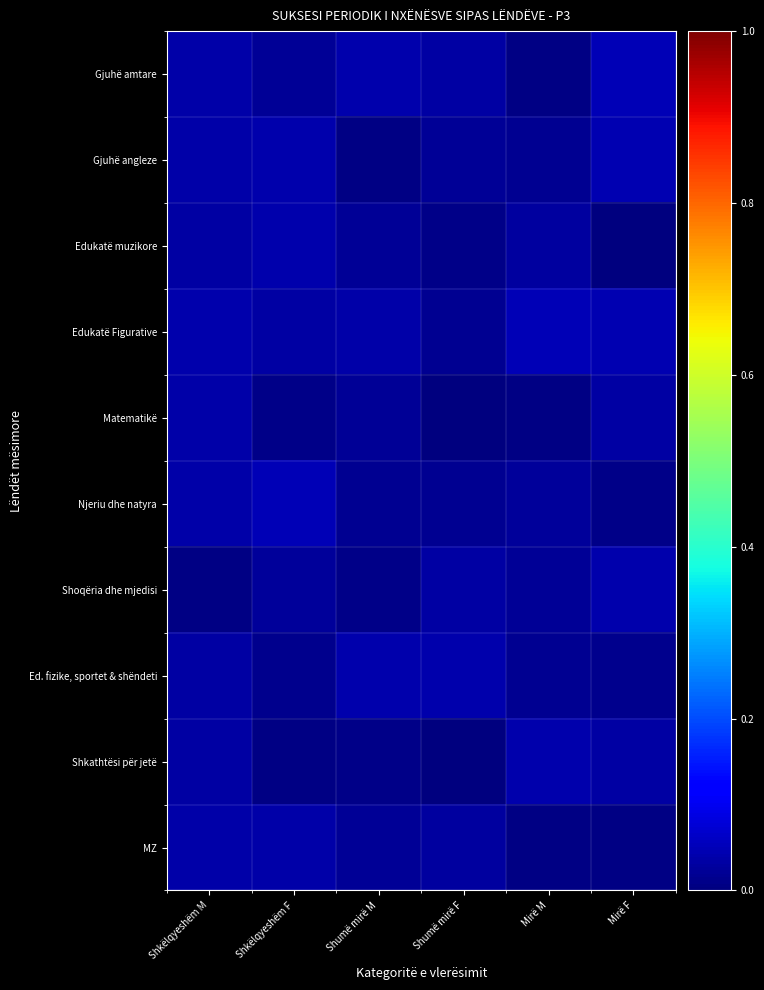

Reading left to right, what are all the values shown in this chart?

Gjuhë amtare: Shkëlqyeshëm M=0.0	Shkëlqyeshëm F=0.0	Shumë mirë M=0.0	Shumë mirë F=0.0	Mirë M=0.0	Mirë F=0.0
Gjuhë angleze: Shkëlqyeshëm M=0.0	Shkëlqyeshëm F=0.0	Shumë mirë M=0.0	Shumë mirë F=0.0	Mirë M=0.0	Mirë F=0.0
Edukatë muzikore: Shkëlqyeshëm M=0.0	Shkëlqyeshëm F=0.0	Shumë mirë M=0.0	Shumë mirë F=0.0	Mirë M=0.0	Mirë F=0.0
Edukatë Figurative: Shkëlqyeshëm M=0.0	Shkëlqyeshëm F=0.0	Shumë mirë M=0.0	Shumë mirë F=0.0	Mirë M=0.0	Mirë F=0.0
Matematikë: Shkëlqyeshëm M=0.0	Shkëlqyeshëm F=0.0	Shumë mirë M=0.0	Shumë mirë F=0.0	Mirë M=0.0	Mirë F=0.0
Njeriu dhe natyra: Shkëlqyeshëm M=0.0	Shkëlqyeshëm F=0.0	Shumë mirë M=0.0	Shumë mirë F=0.0	Mirë M=0.0	Mirë F=0.0
Shoqëria dhe mjedisi: Shkëlqyeshëm M=0.0	Shkëlqyeshëm F=0.0	Shumë mirë M=0.0	Shumë mirë F=0.0	Mirë M=0.0	Mirë F=0.0
Ed. fizike, sportet & shëndeti: Shkëlqyeshëm M=0.0	Shkëlqyeshëm F=0.0	Shumë mirë M=0.0	Shumë mirë F=0.0	Mirë M=0.0	Mirë F=0.0
Shkathtësi për jetë: Shkëlqyeshëm M=0.0	Shkëlqyeshëm F=0.0	Shumë mirë M=0.0	Shumë mirë F=0.0	Mirë M=0.0	Mirë F=0.0
MZ: Shkëlqyeshëm M=0.0	Shkëlqyeshëm F=0.0	Shumë mirë M=0.0	Shumë mirë F=0.0	Mirë M=0.0	Mirë F=0.0